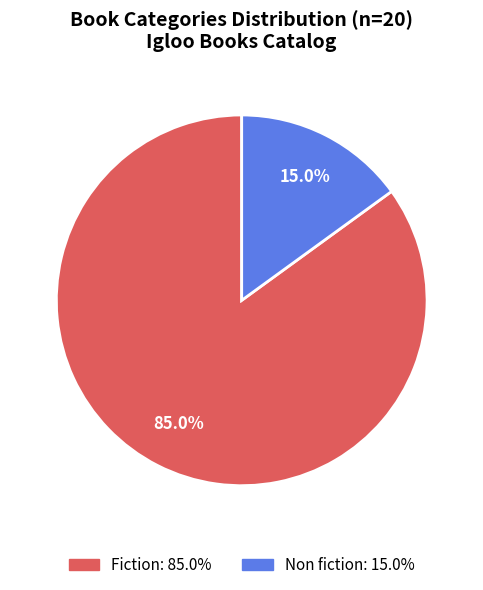

True or false: Fiction accounts for 85% of the total.

True